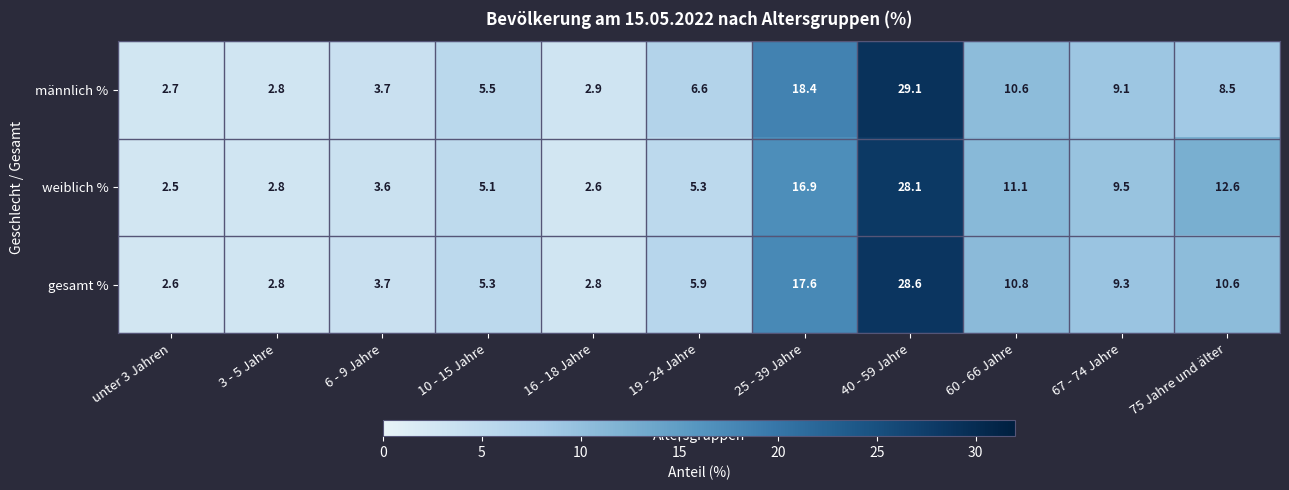

Which label corresponds to the smallest value in the chart?

unter 3 Jahren